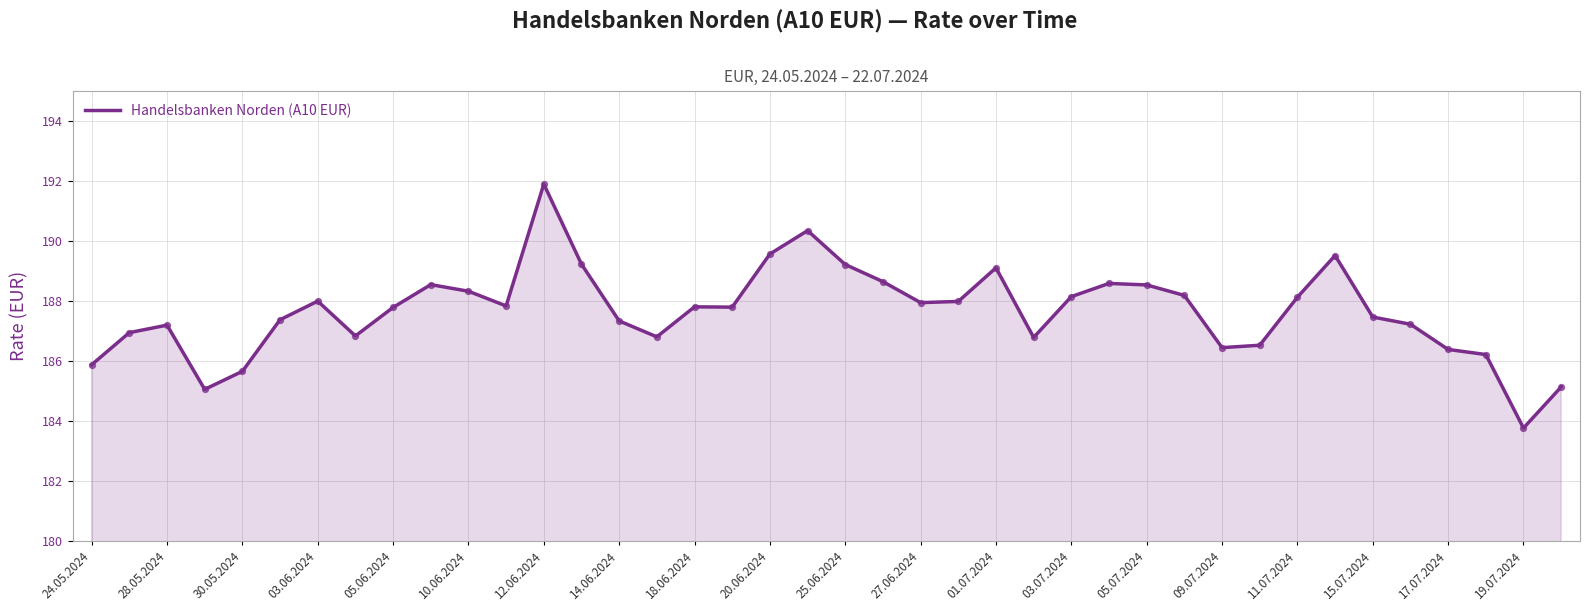

What is the minimum value shown in the chart?

183.8